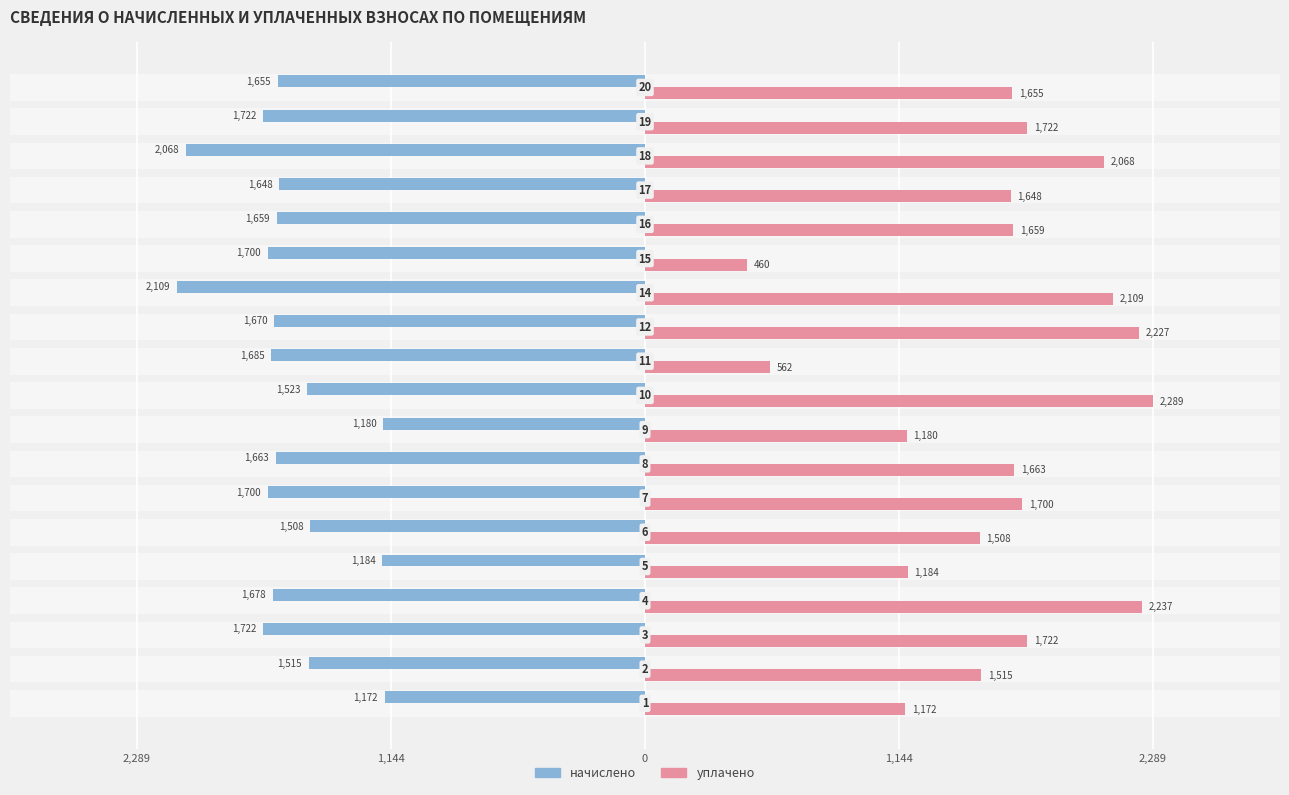

Count the number of data series in this chart.

2